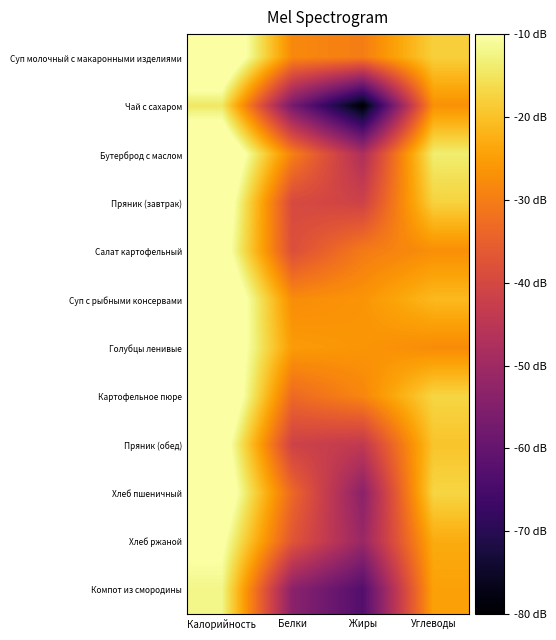

At Углеводы, list the series in order from smallest to largest.

Голубцы ленивые, Салат картофельный, Чай с сахаром, Компот из смородины, Хлеб ржаной, Суп с рыбными консервами, Пряник (обед), Суп молочный с макаронными изделиями, Пряник (завтрак), Хлеб пшеничный, Картофельное пюре, Бутерброд с маслом